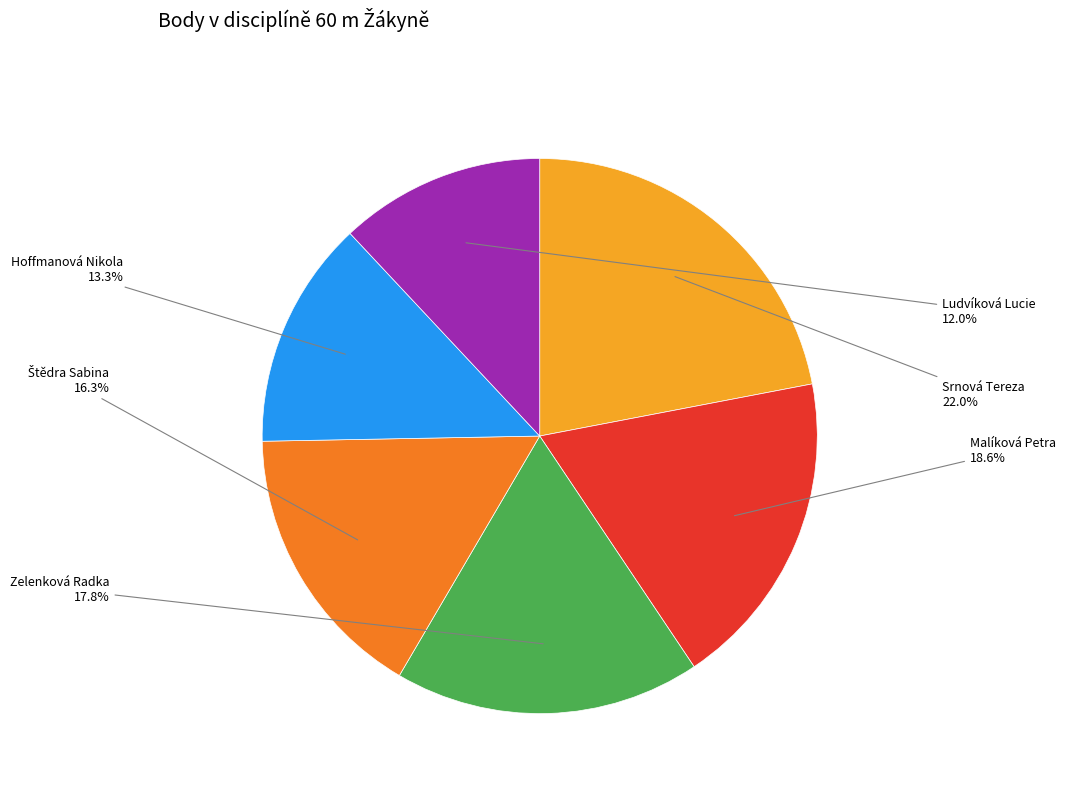

Is there any slice that represents more than half of the pie?

No